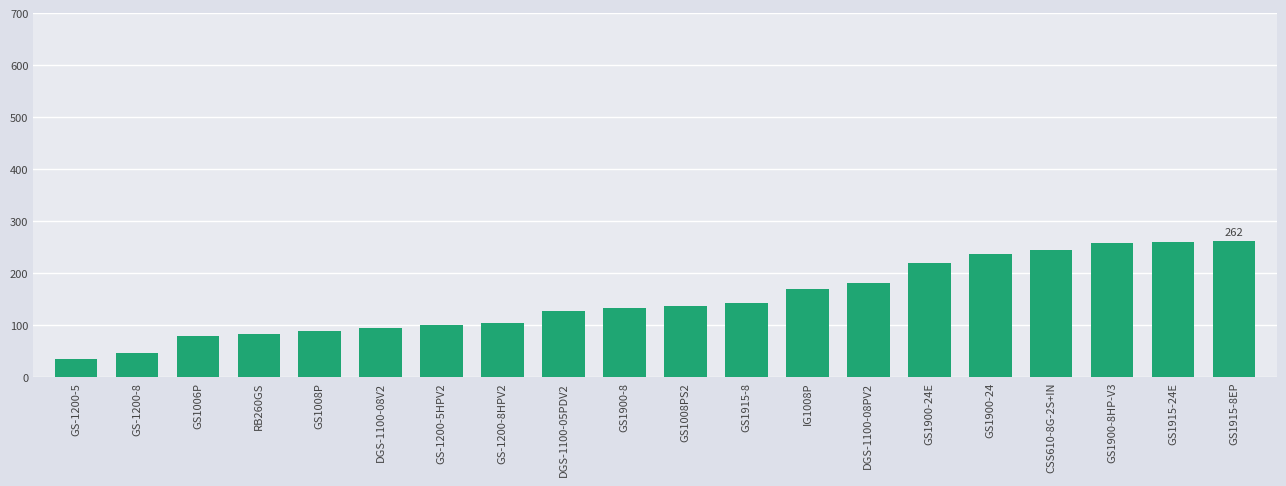

The chart shows a value of 89.0 at GS1008P. True or false?

True